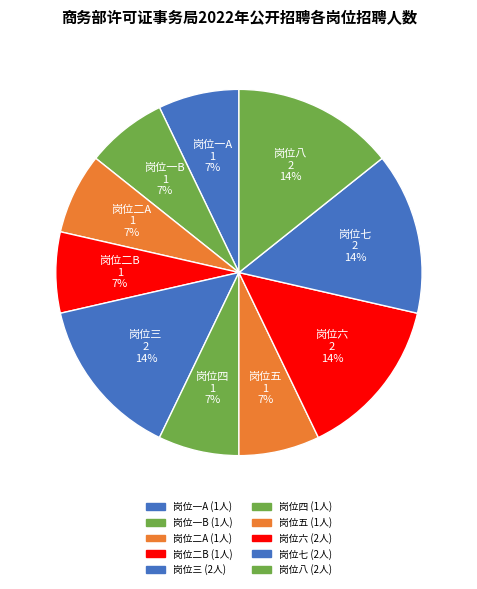

To the nearest percent, what percentage of the pie is 岗位二A?

7%